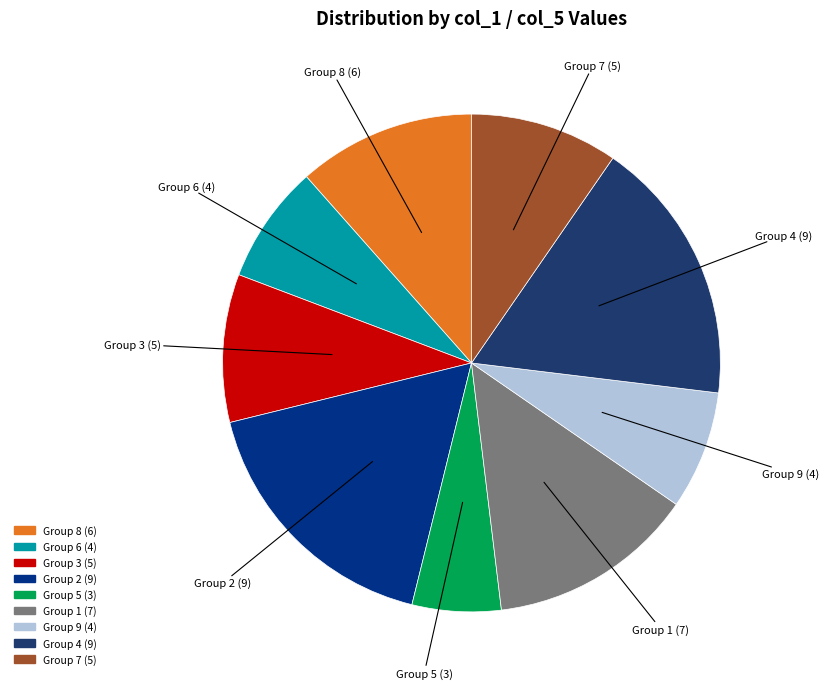

Does Group 7 represent more than half of the total?

No